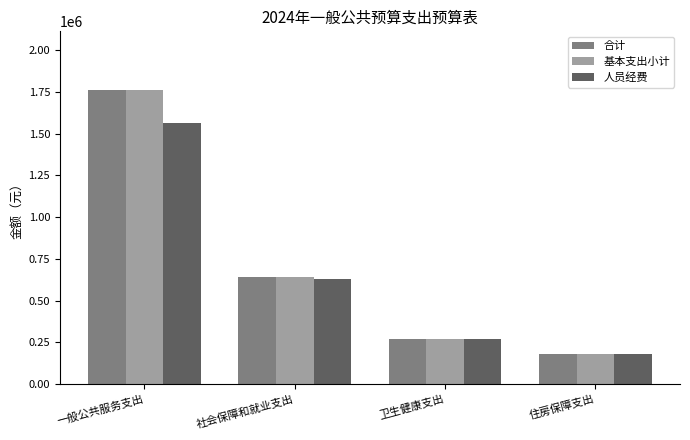

What is the spread (max minus min) of values at 一般公共服务支出?

199260.0